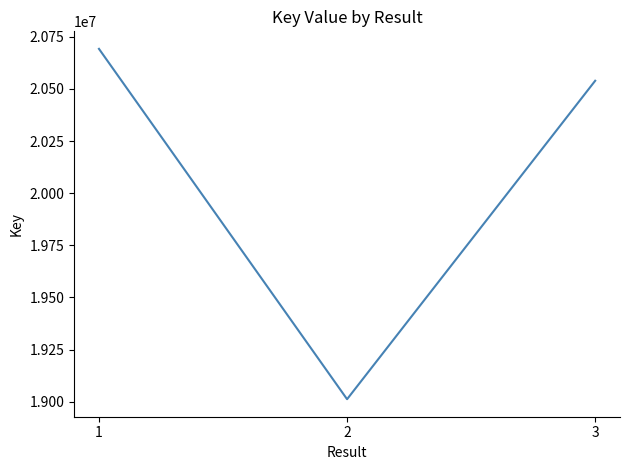

How many values are below 20539217?

1